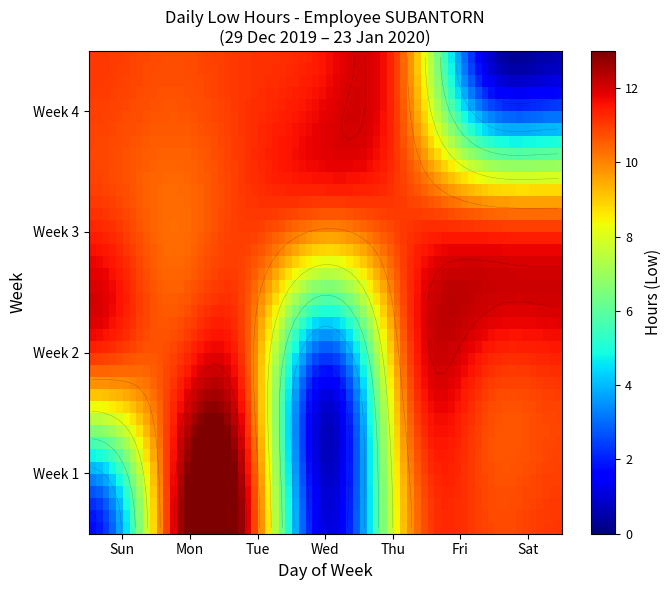

What is the greatest value displayed?

12.7